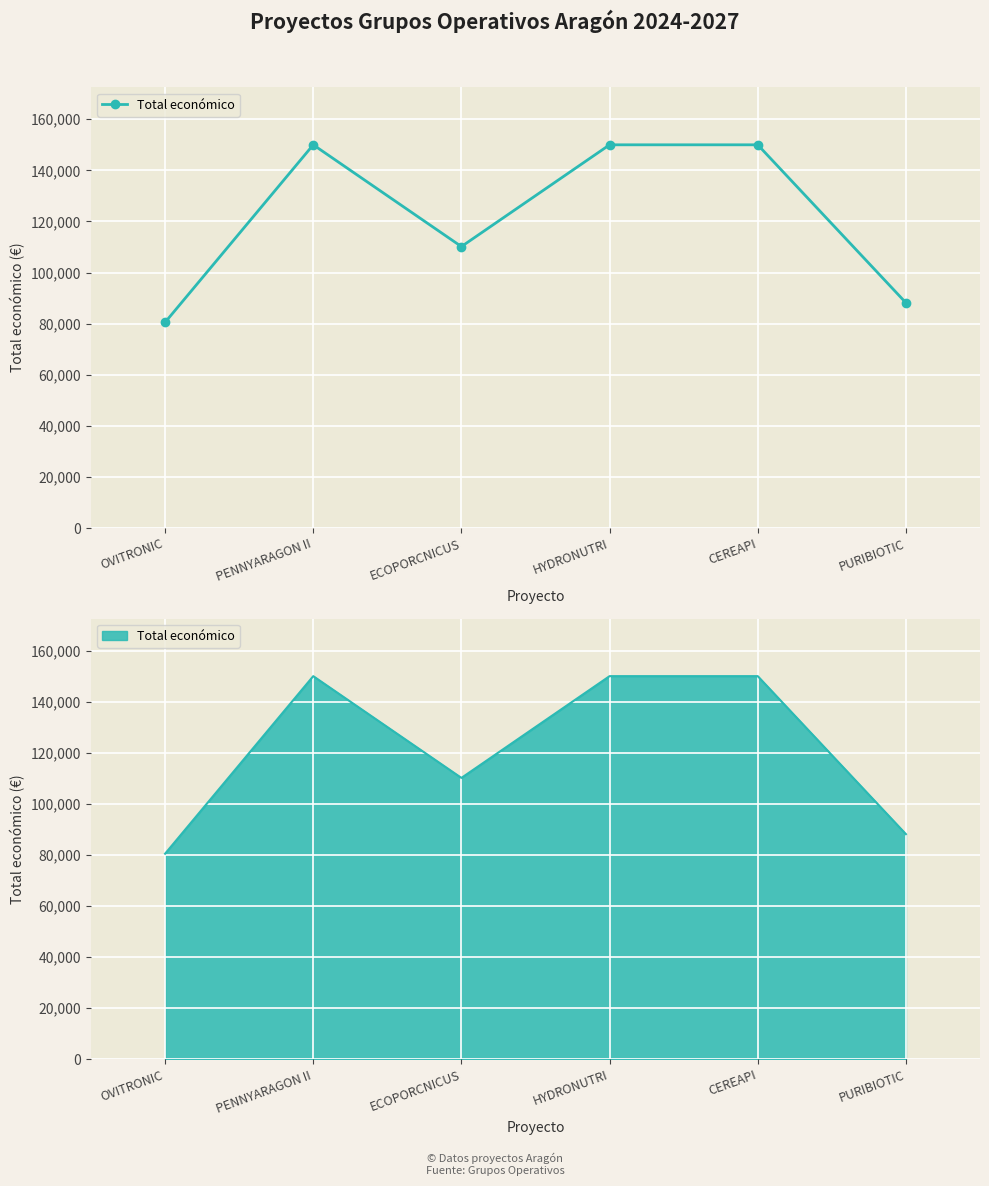

How many interior local valleys (lower than both neighbors) does the data have?

1